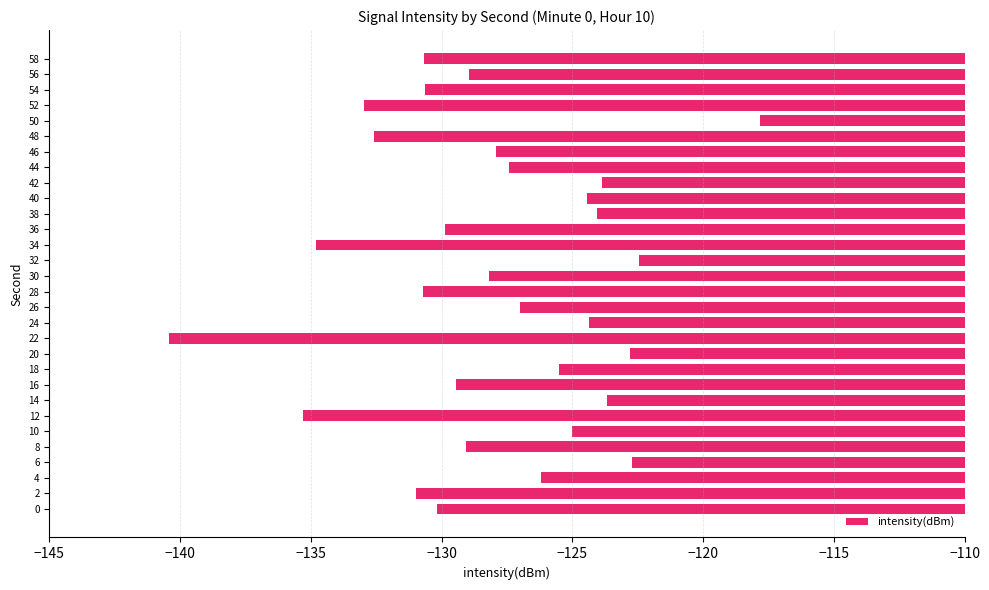

Is it true that the value at 16 is -54.1?

False